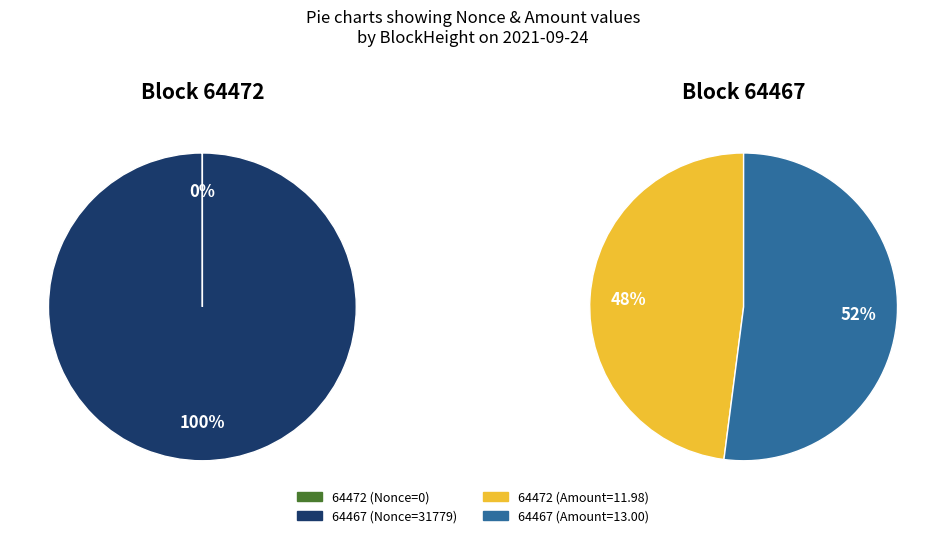

Count the number of slices in the pie.

2